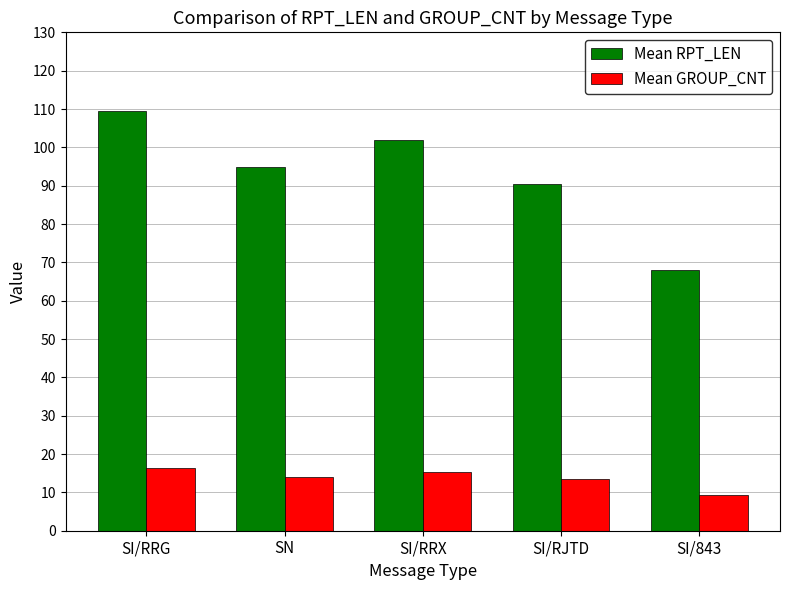

What position from the right is SI/RRG?

5